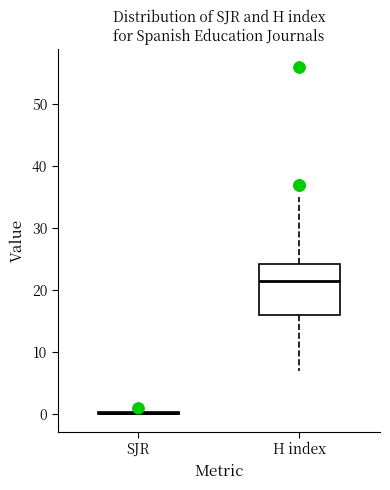

Reading left to right, transcribe this box plot: for each box, give where its median line is, the range the box spans, and where its two whiskers end, as read against the y-axis. The values are not printed on the chart, so give them approximately, as read against the axis.

SJR: box collapsed to a line at 0, whiskers 0 to 0
H index: median 22, box 16 to 24, whiskers 7 to 35